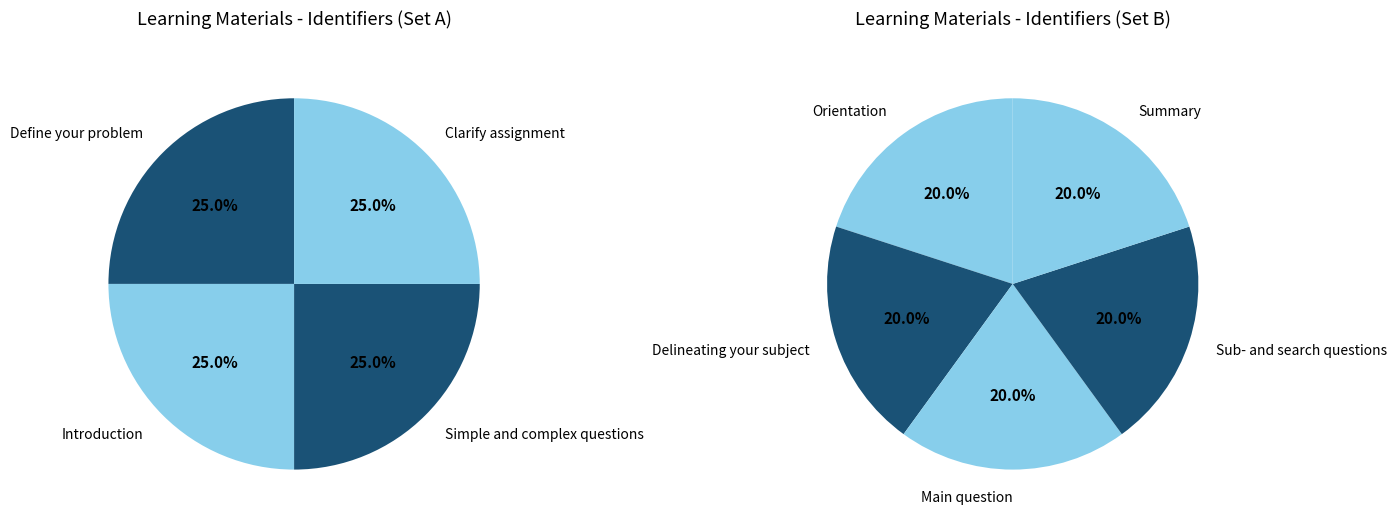

Which category has the biggest portion of the pie?

Summary